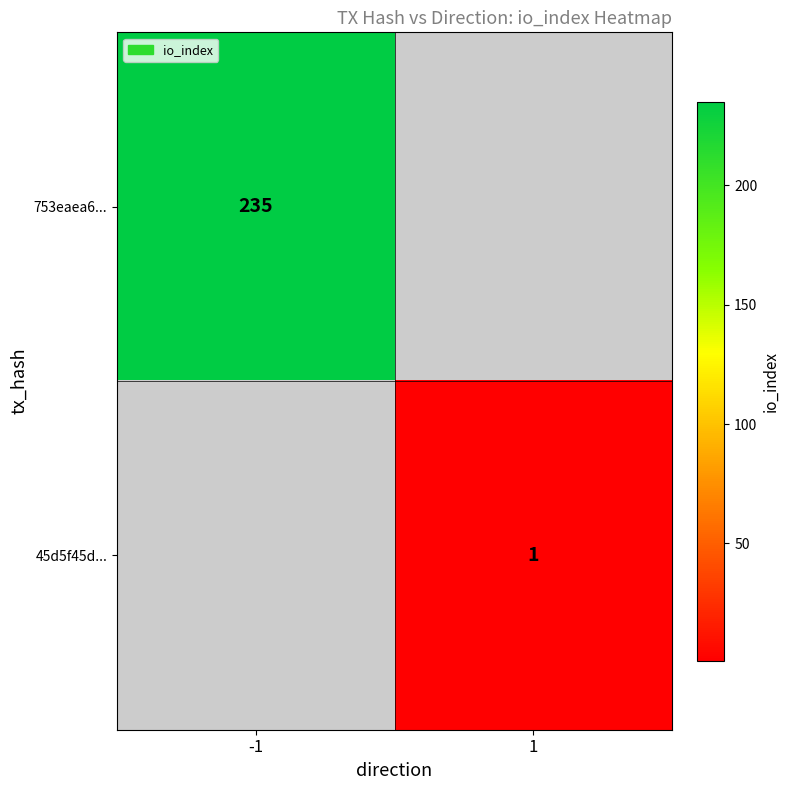

True or false: 753eaea6... has a value of 65 at -1.

False